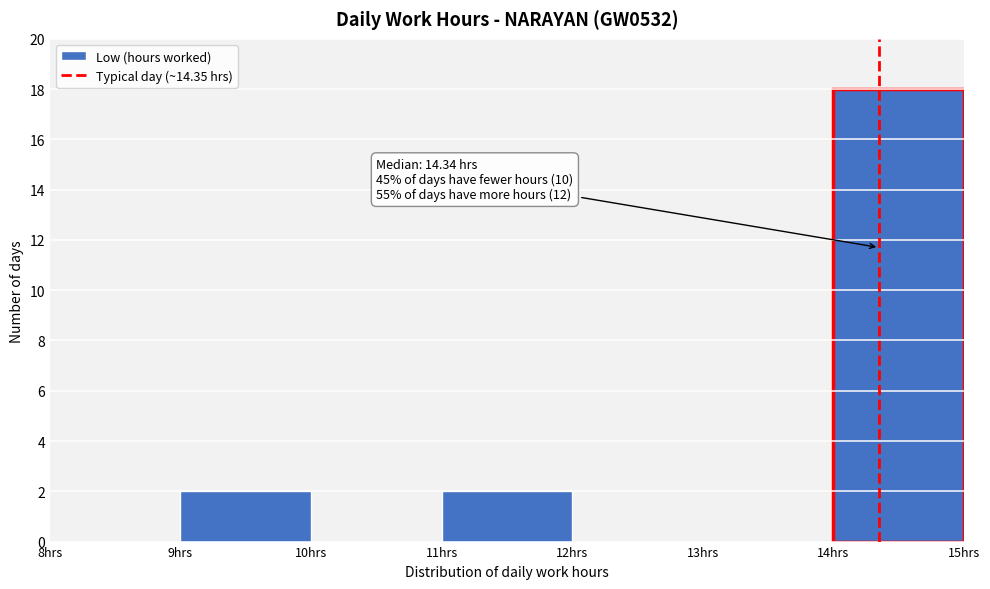

Which range on the x-axis has the tallest bar?

14 to 15